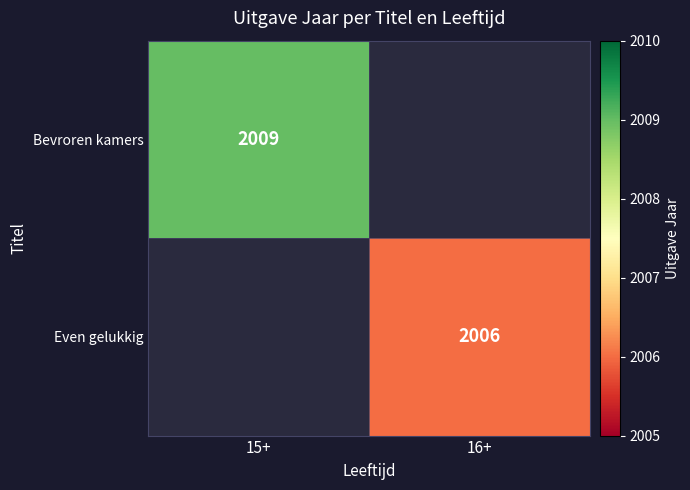

At which category does the chart reach its peak across all series?

15+